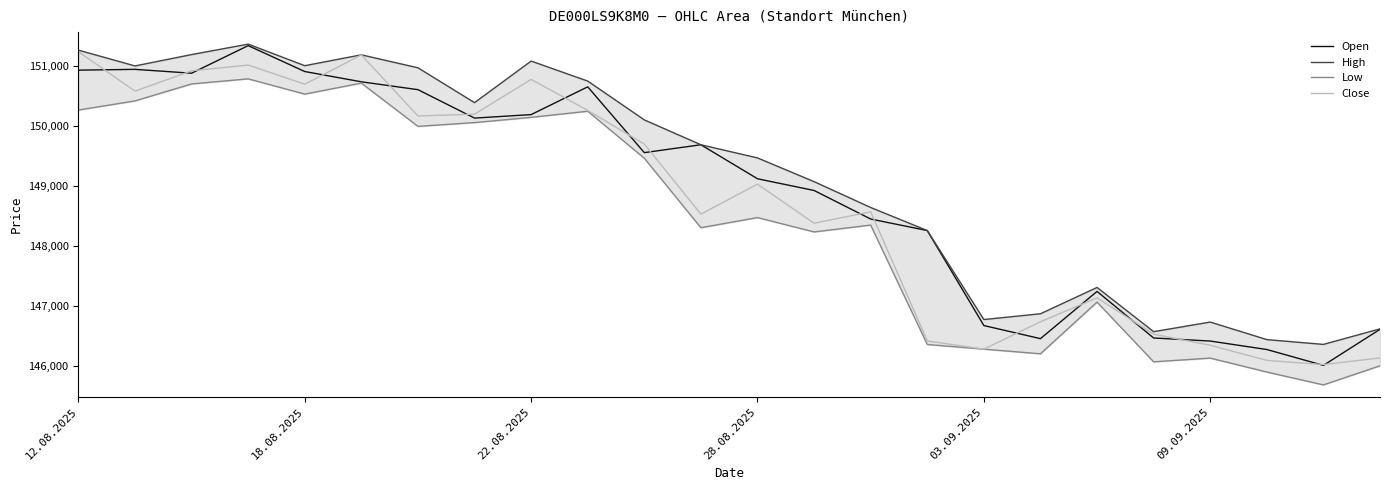

True or false: Low and High intersect in this chart.

False